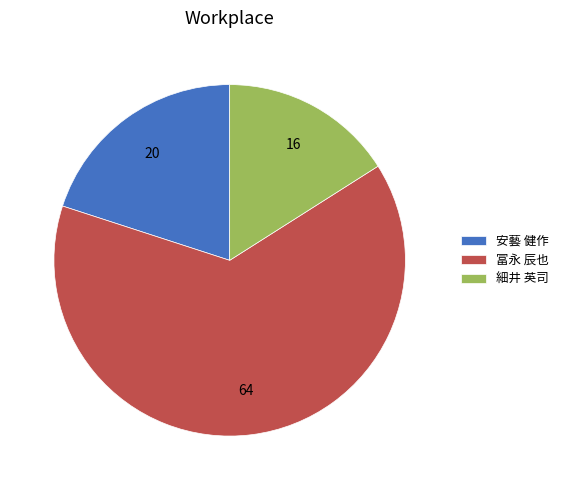

Which category has the biggest portion of the pie?

冨永 辰也